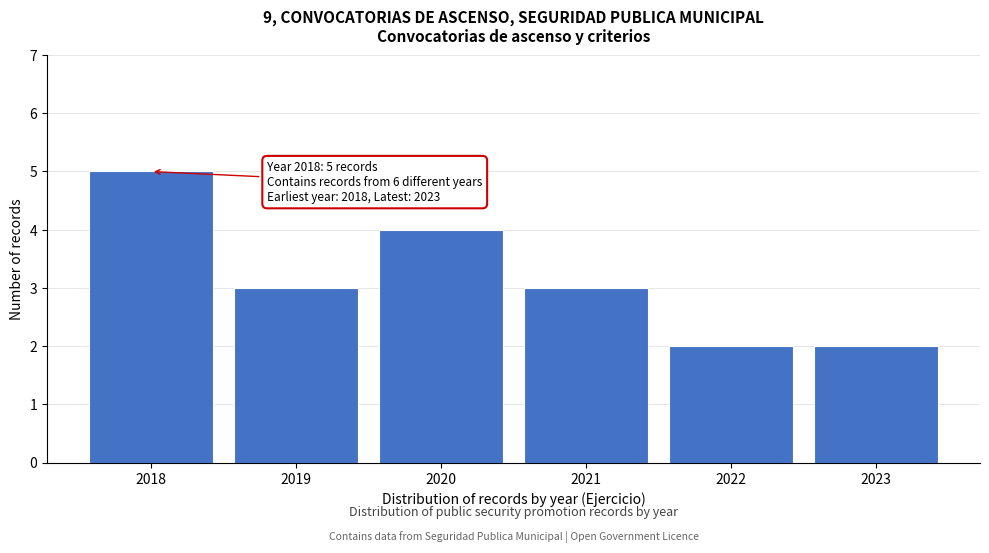

Reading left to right, what are all the values shown in this chart?

2018=5	2019=3	2020=4	2021=3	2022=2	2023=2